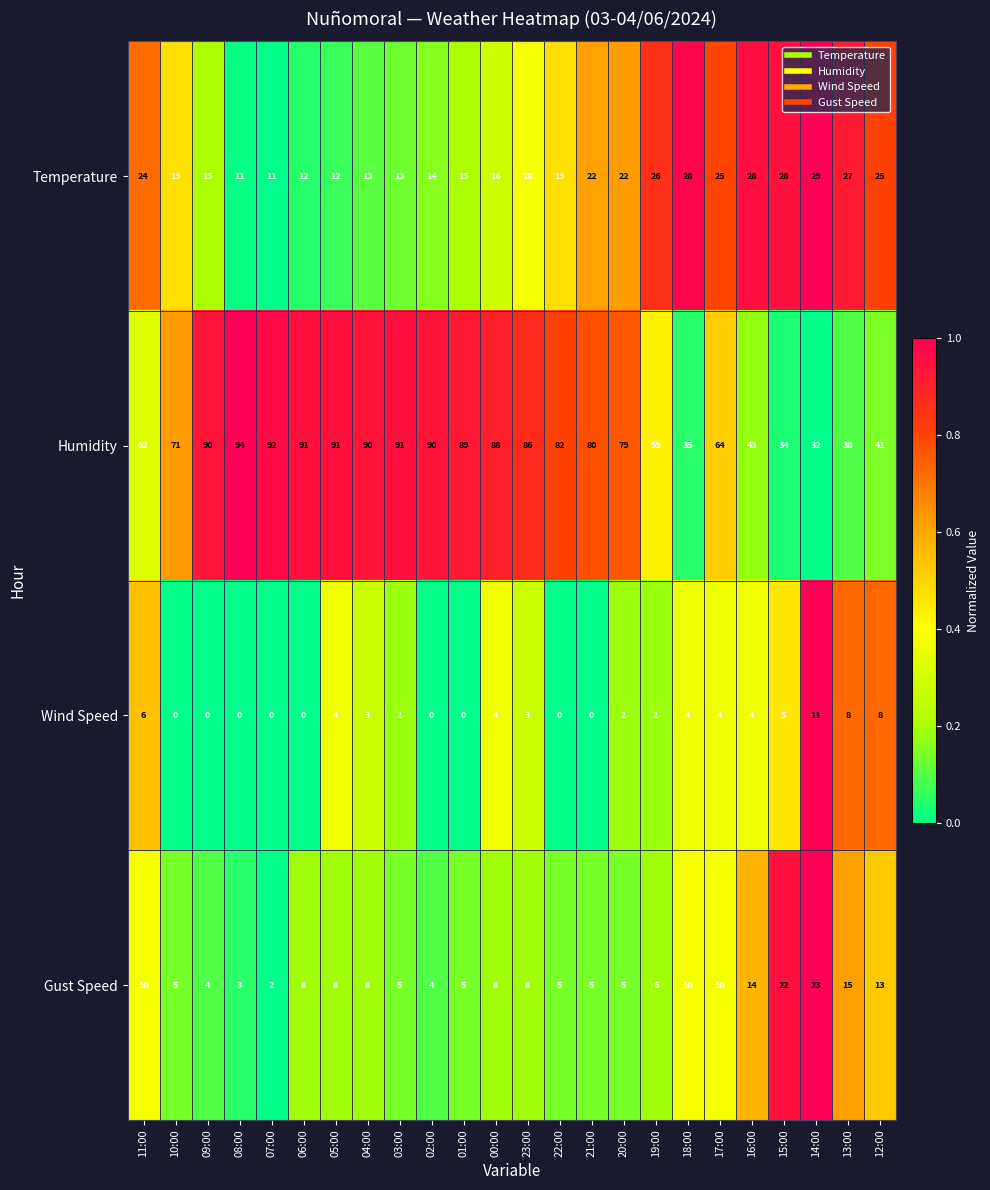

What is the difference between the second highest and minimum values in the Wind Speed series?

8